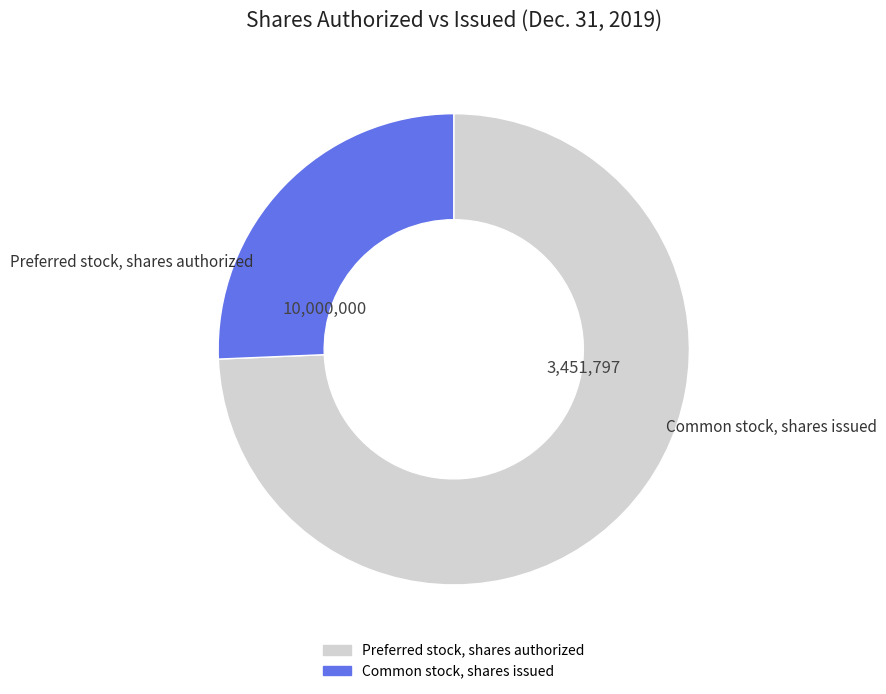

Is there any slice that represents more than half of the pie?

Yes